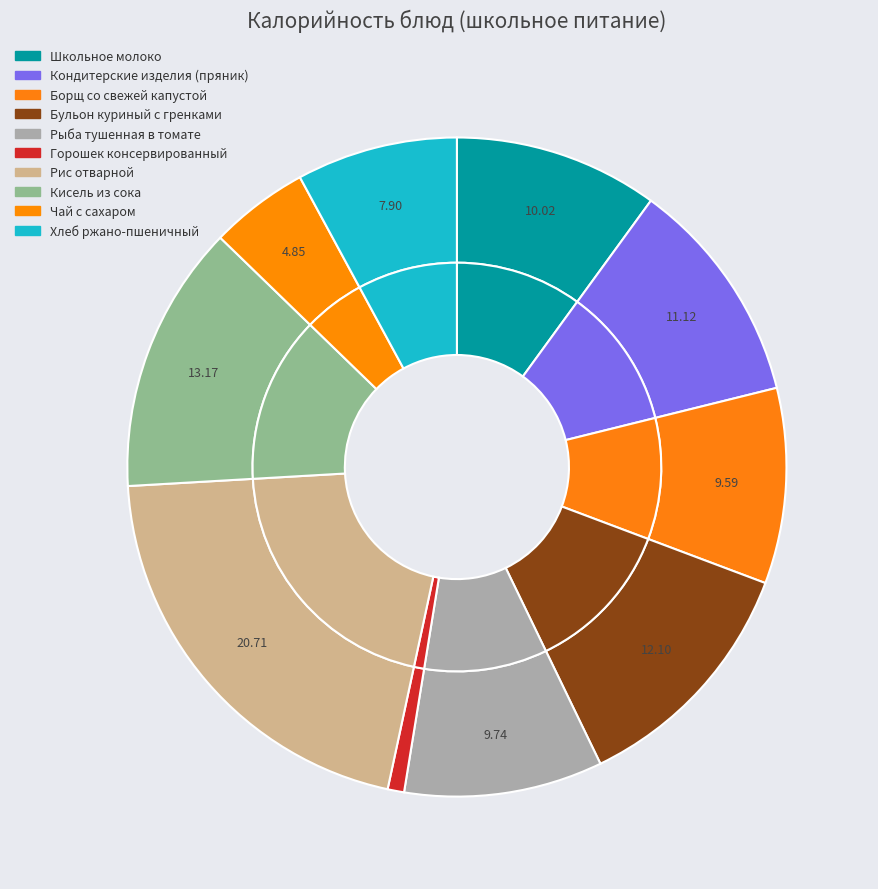

Which slice is the largest?

Рис отварной